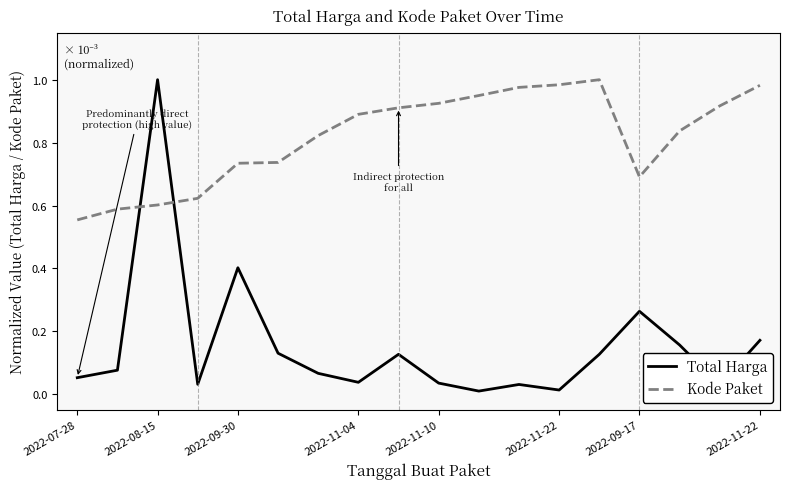

Does the chart display data point markers on the line(s)?

No